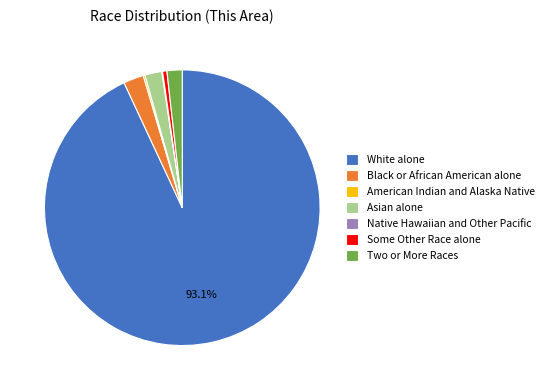

Approximately how many times larger is the value at Some Other Race alone compared to Two or More Races?

0.3